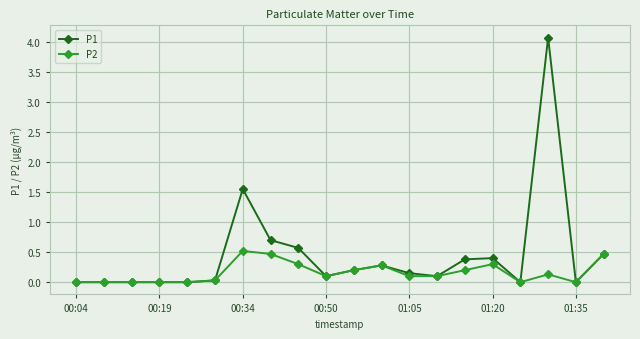

How many data points does each series have?

20